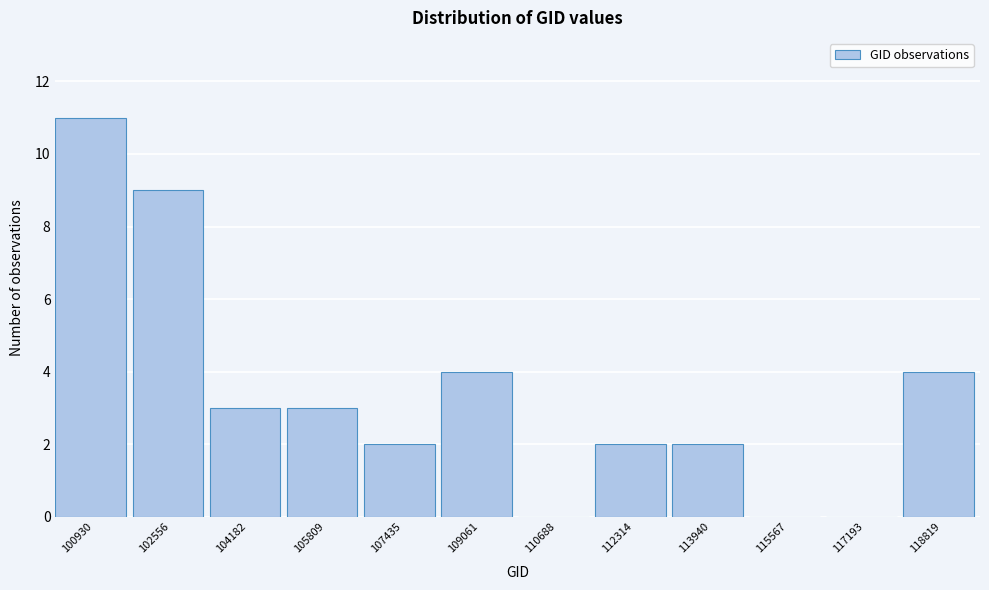

Reading right to left, what are all the values shown in this chart?

118819=4	117193=0	115567=0	113940=2	112314=2	110688=0	109061=4	107435=2	105809=3	104182=3	102556=9	100930=11